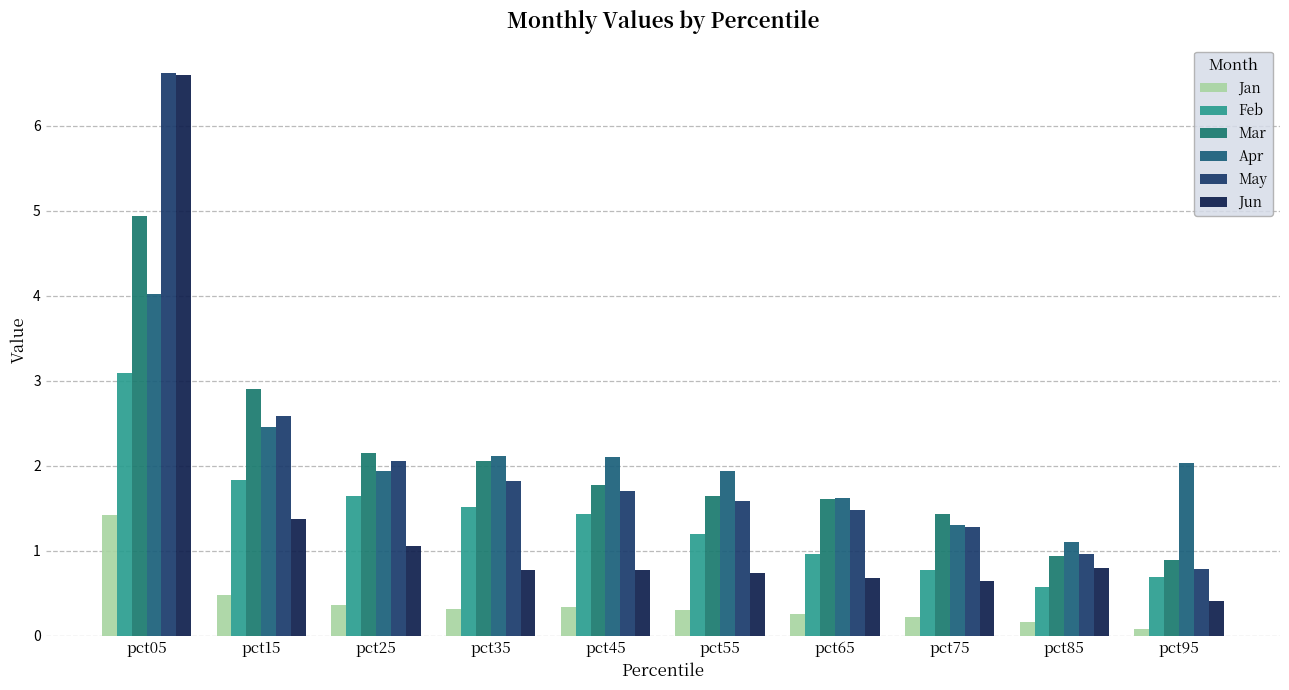

Reading left to right, extract all data points from this chart.

Jan: 1.4	0.5	0.4	0.3	0.3	0.3	0.3	0.2	0.2	0.1
Feb: 3.1	1.8	1.6	1.5	1.4	1.2	1.0	0.8	0.6	0.7
Mar: 4.9	2.9	2.1	2.1	1.8	1.6	1.6	1.4	0.9	0.9
Apr: 4.0	2.5	1.9	2.1	2.1	1.9	1.6	1.3	1.1	2.0
May: 6.6	2.6	2.1	1.8	1.7	1.6	1.5	1.3	1.0	0.8
Jun: 6.6	1.4	1.0	0.8	0.8	0.7	0.7	0.6	0.8	0.4